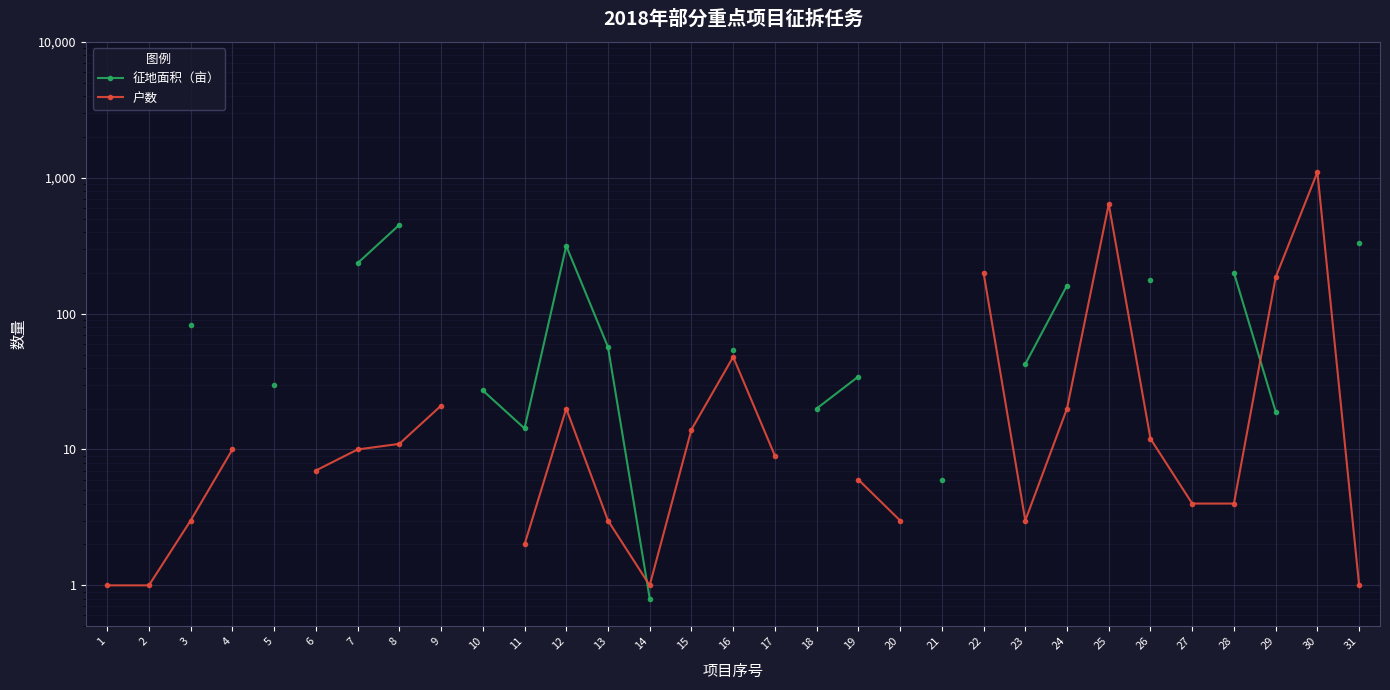

Where is the first local minimum for 征地面积（亩）?

11